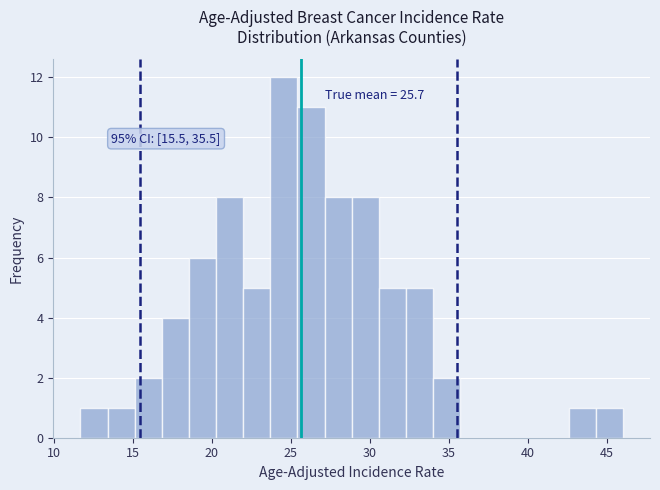

Read against the x-axis, roughly where is the centre of the tallest bar?

24.5